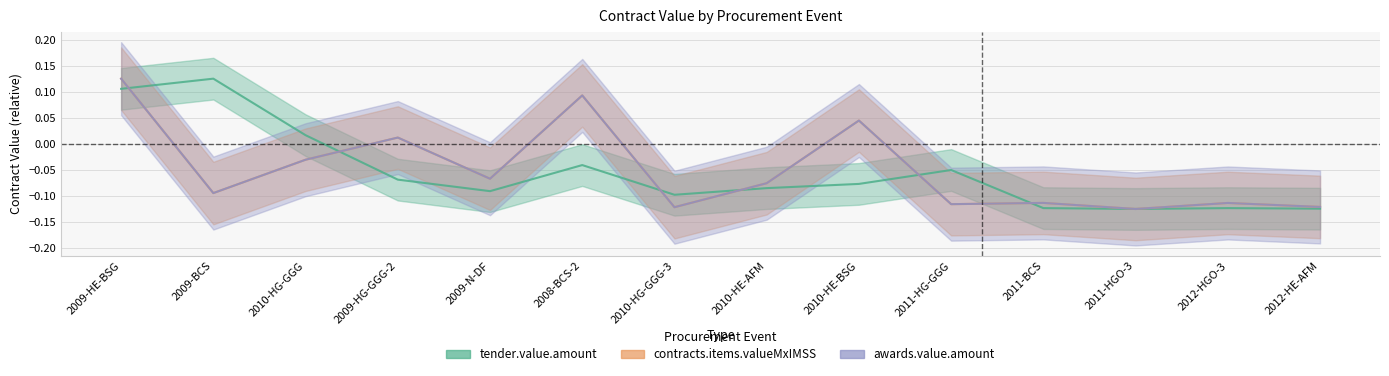

At which label does contracts.items.valueMxIMSS reach its peak?

2009-HE-BSG